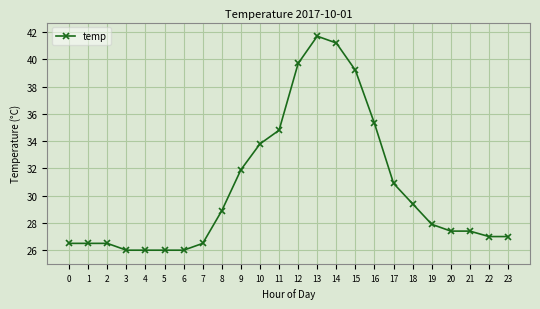

True or false: the data shows 39.2 at 15.

True